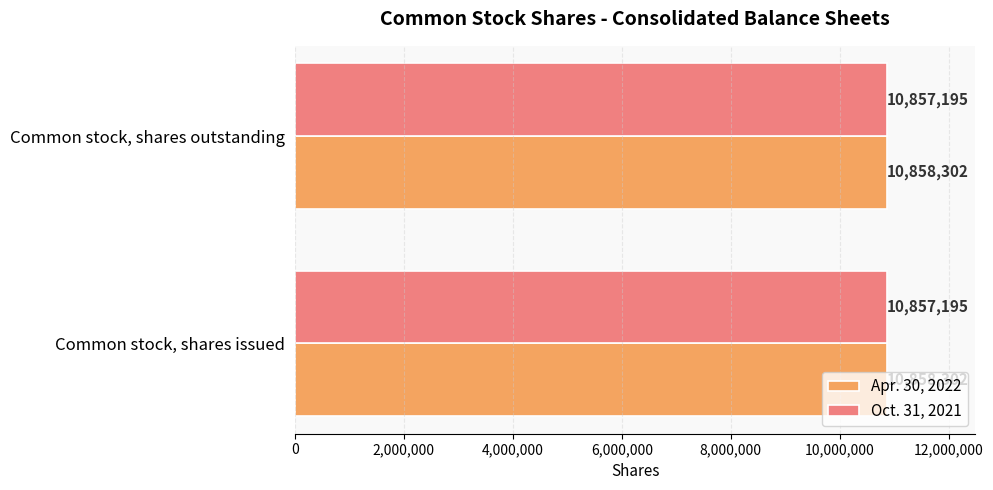

Is it true that Apr. 30, 2022 equals 10858302 at Common stock, shares outstanding?

True